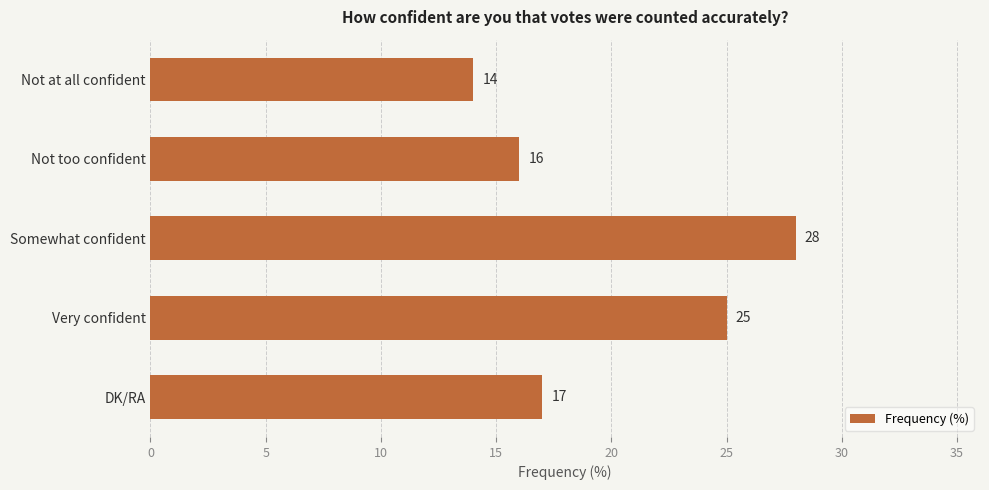

Approximately how many times larger is the value at DK/RA compared to Very confident?

0.7